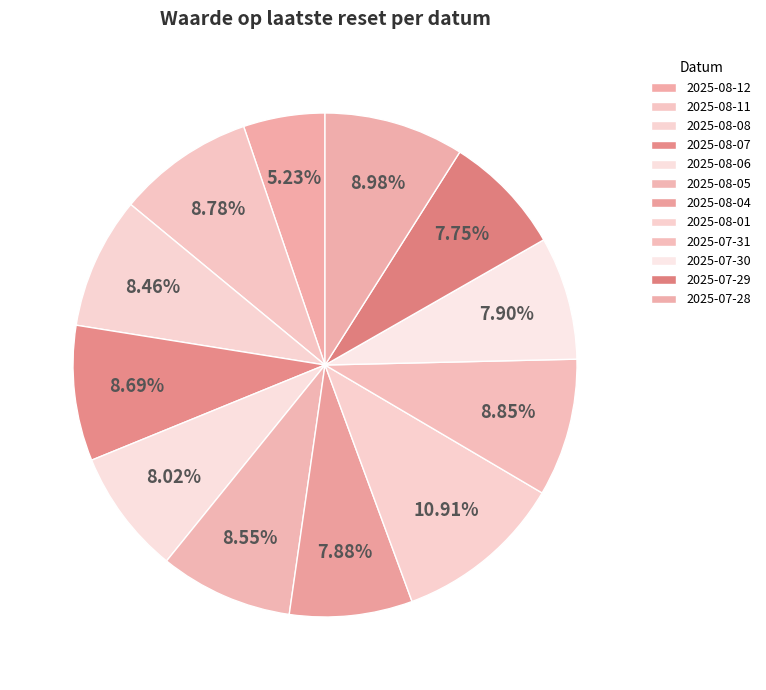

To the nearest percent, what percentage of the pie is 2025-08-01?

11%